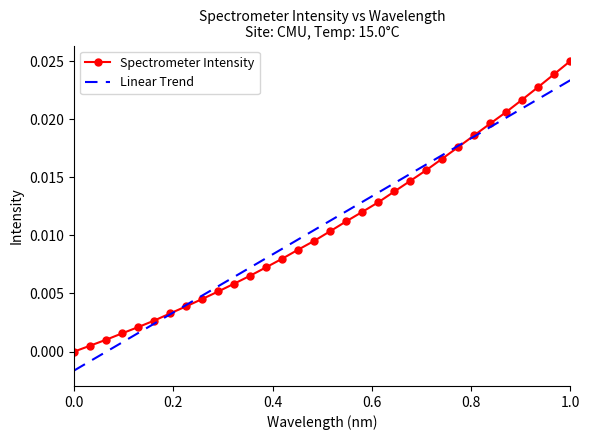

List the series in order of their peak value, highest first.

Spectrometer Intensity, Linear Trend